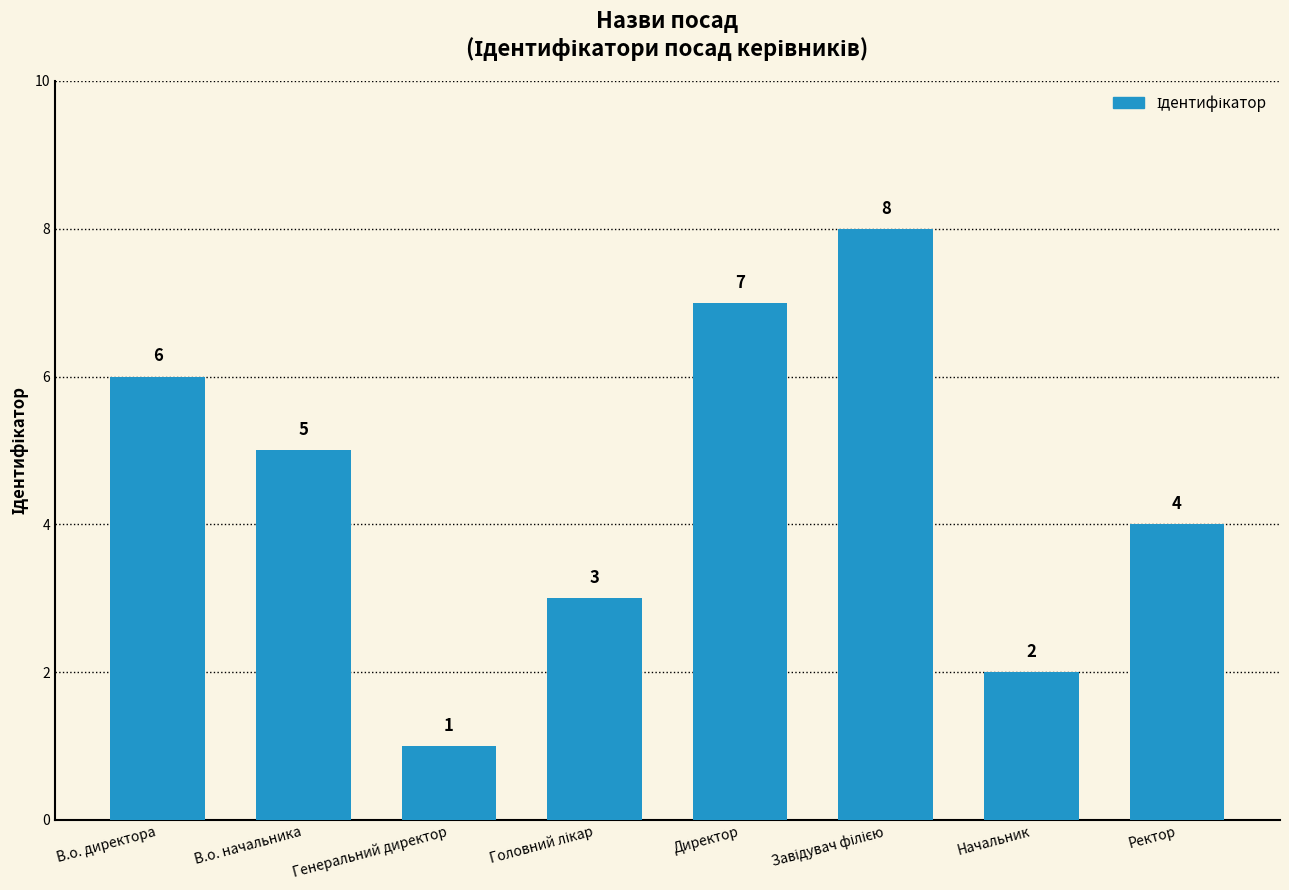

The value at Директор is 7. True or false?

True